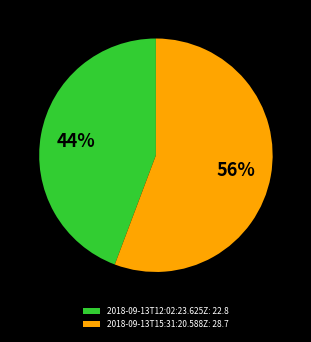

To the nearest percent, what is the combined percentage of 2018-09-13T15:31:20.588Z and 2018-09-13T12:02:23.625Z?

100%